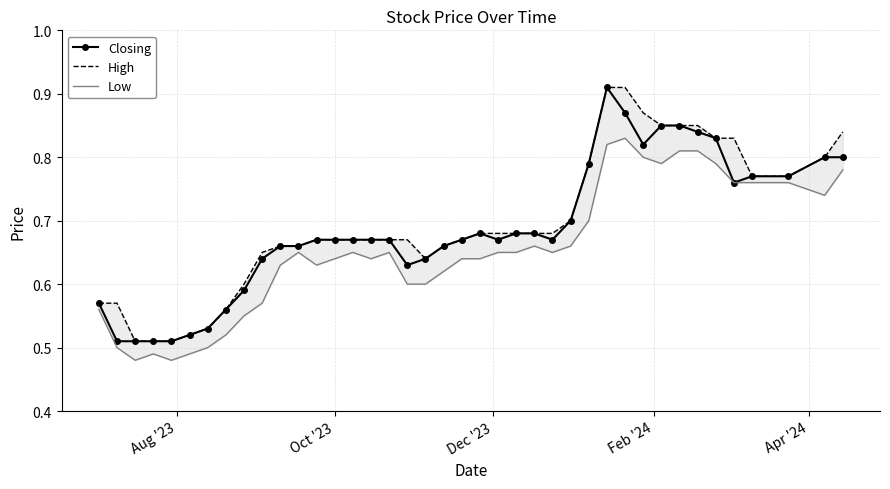

How many Closing values are between 0 and 1?

40